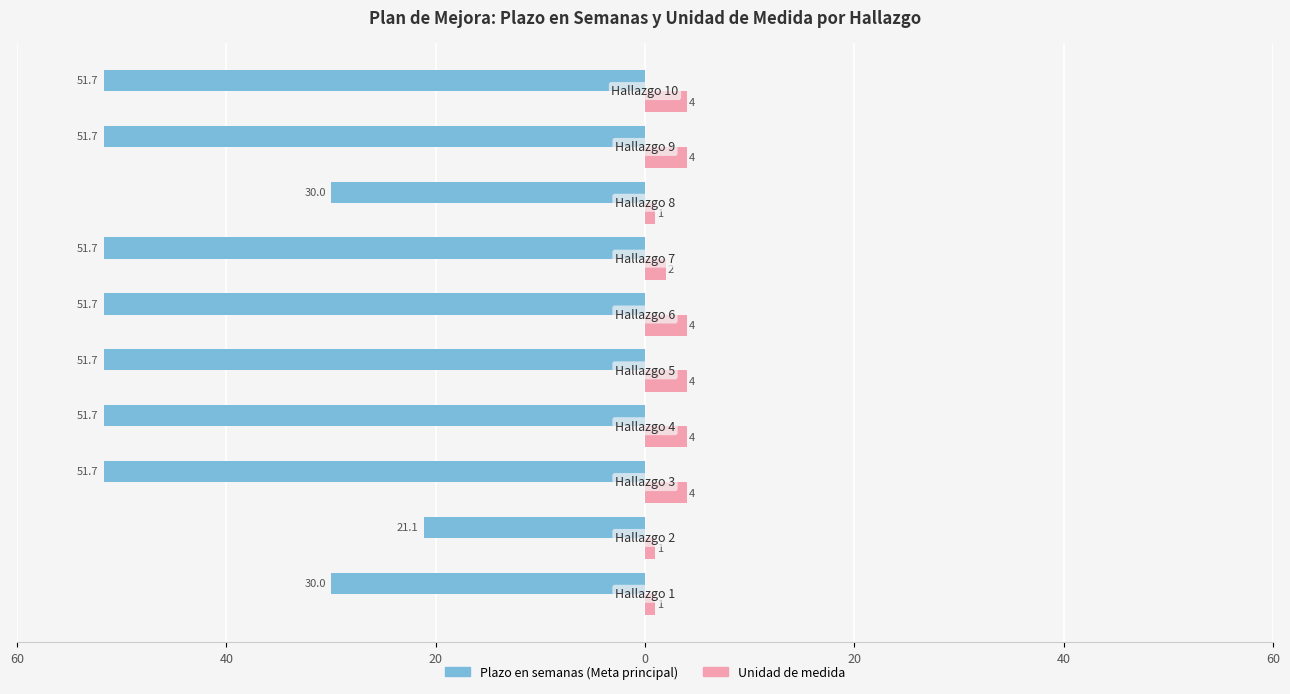

Reading left to right, list all the values displayed in this chart.

Plazo en semanas (Meta principal): -30.0	-21.1	-51.7	-51.7	-51.7	-51.7	-51.7	-30.0	-51.7	-51.7
Unidad de medida: 1.0	1.0	4.0	4.0	4.0	4.0	2.0	1.0	4.0	4.0